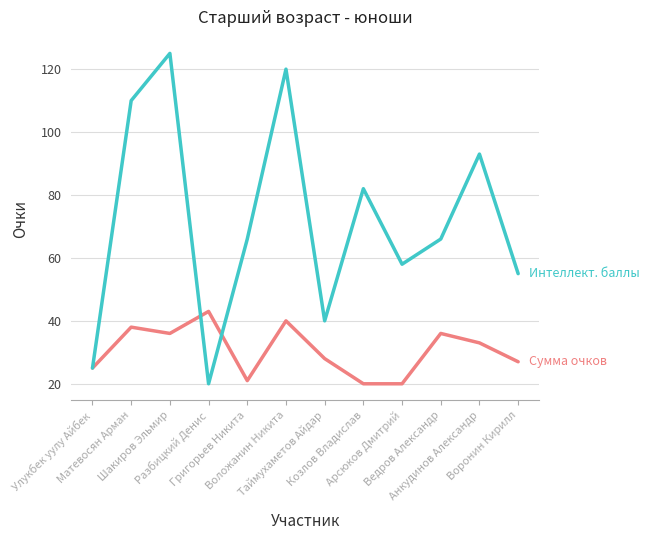

What is the maximum value shown in the chart?

125